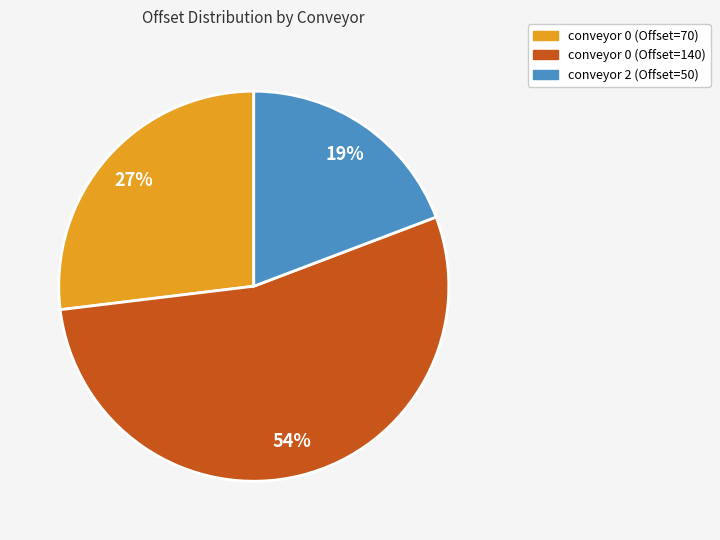

True or false: conveyor 0 (Offset=70) accounts for 21% of the total.

False